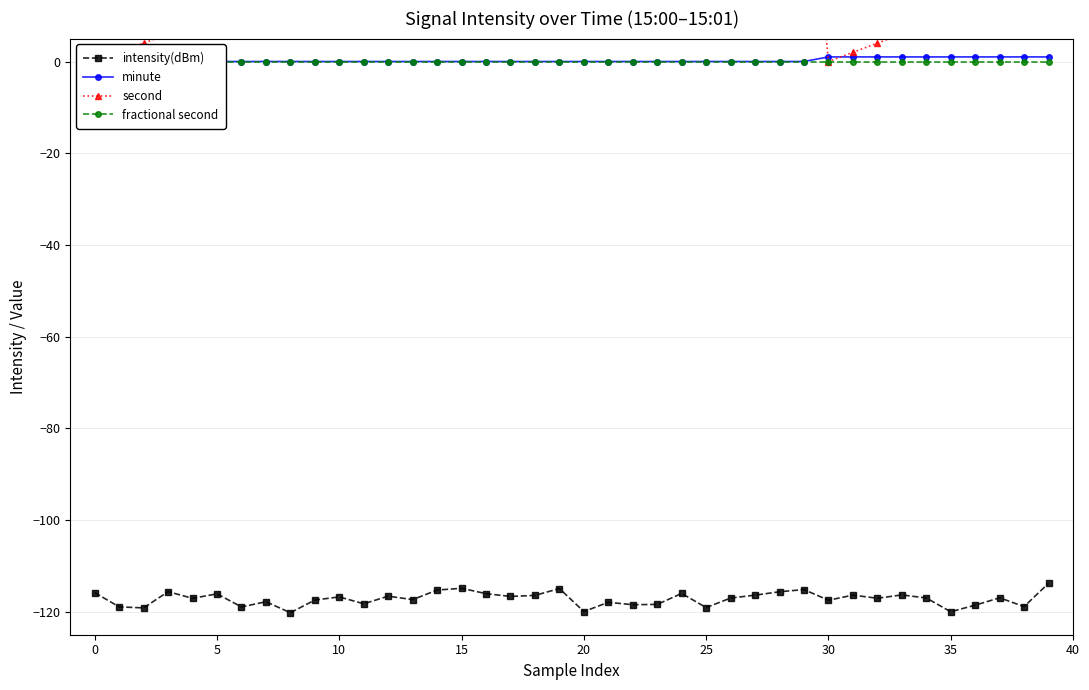

At how many categories does at least one series exceed -52?

40